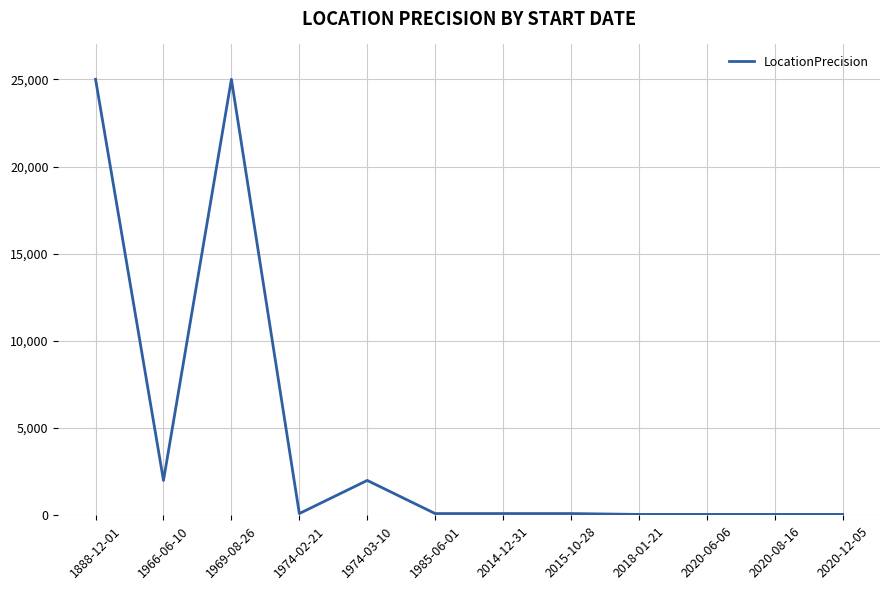

What is the ratio of the value at 2020-08-16 to the value at 1985-06-01?

0.5